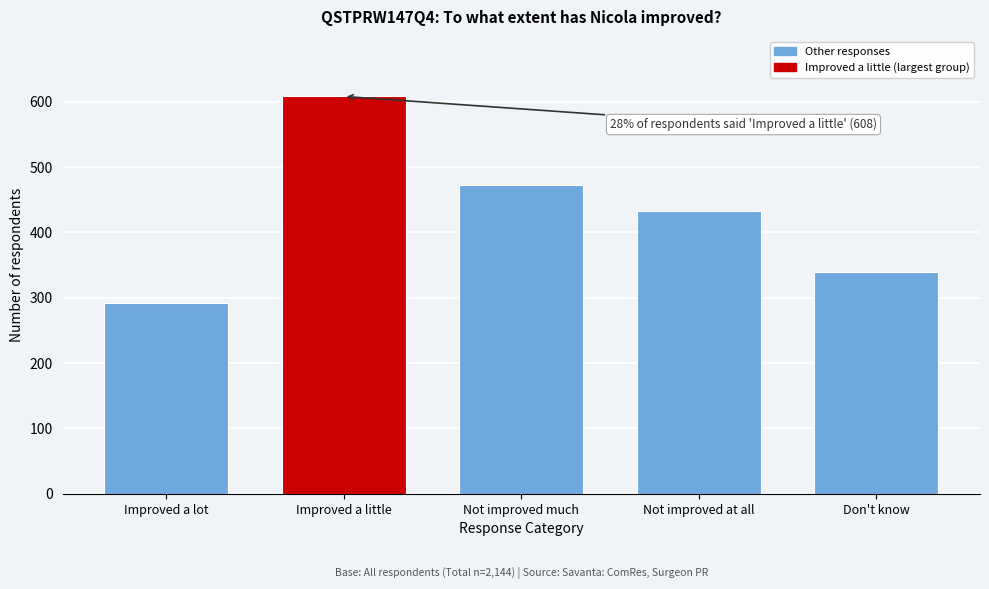

Reading left to right, transcribe all the data shown in this chart.

Improved a lot=292	Improved a little=608	Not improved much=473	Not improved at all=433	Don't know=339